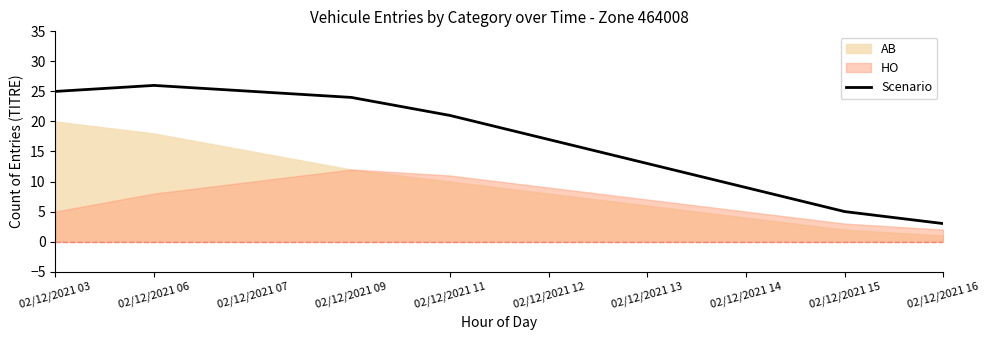

True or false: the data shows 5 at 02/12/2021 15.

True